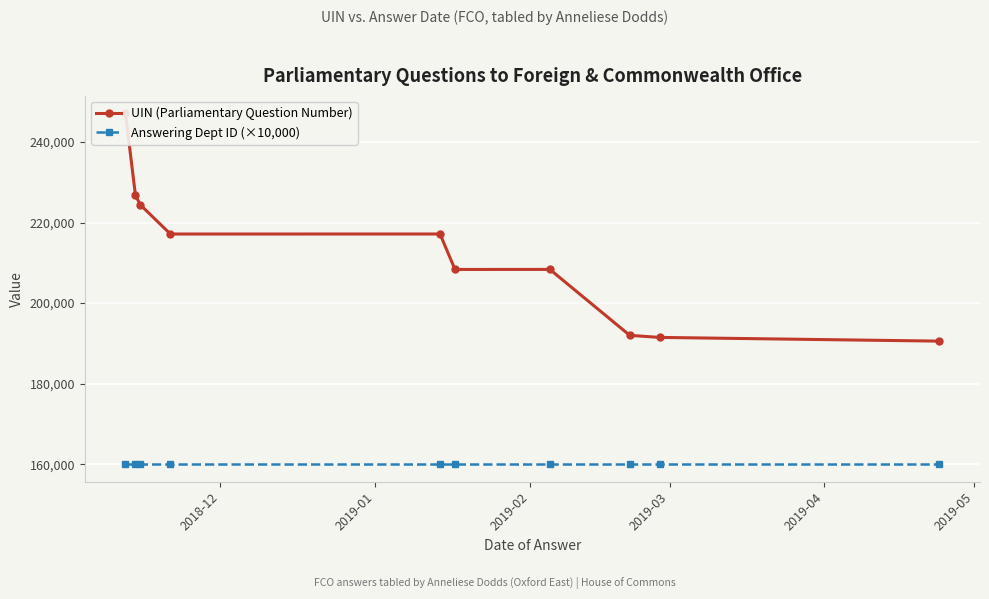

True or false: UIN (Parliamentary Question Number) and Answering Dept ID (×10,000) intersect in this chart.

False